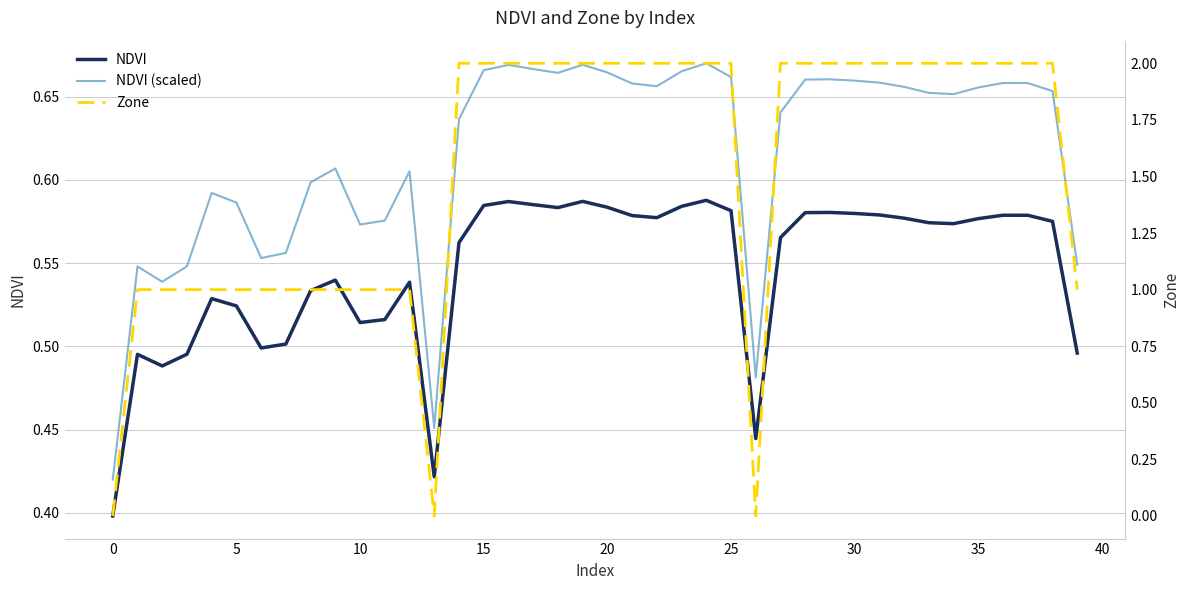

Rank the series by their maximum value, from highest to lowest.

Zone, NDVI (scaled), NDVI